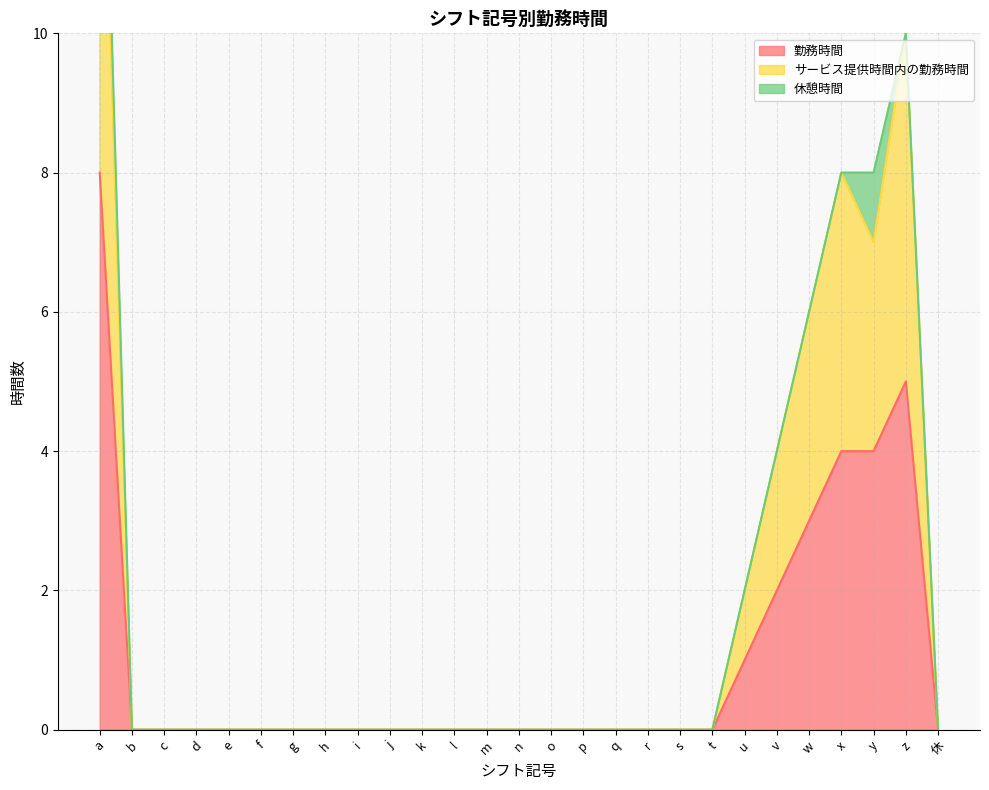

At which label does 勤務時間 reach its peak?

a